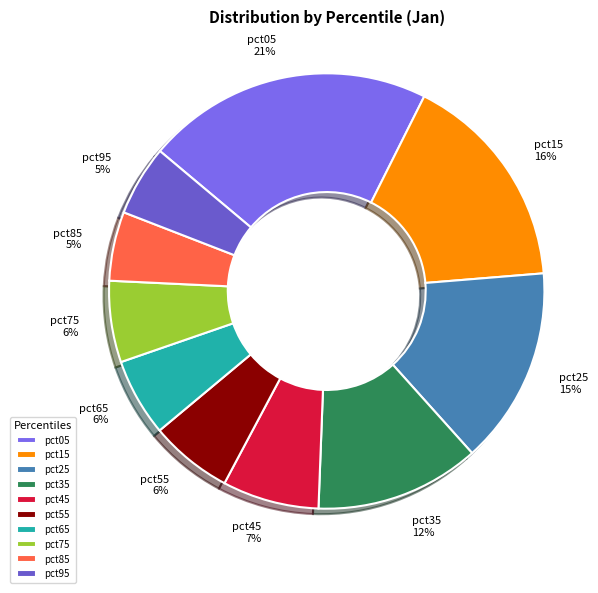

How many slices are in this pie chart?

10